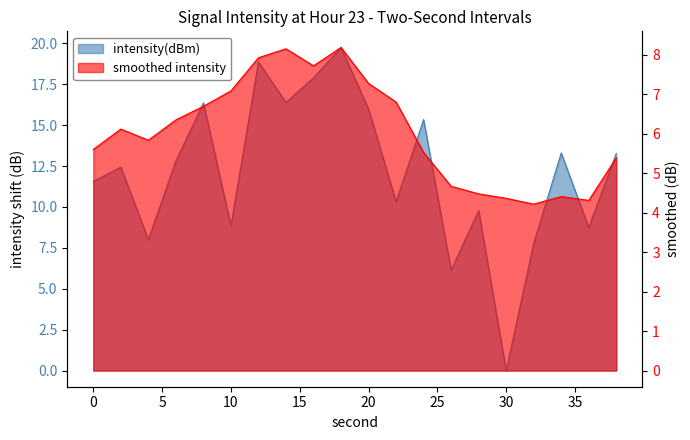

Read the value at 4.

8.0